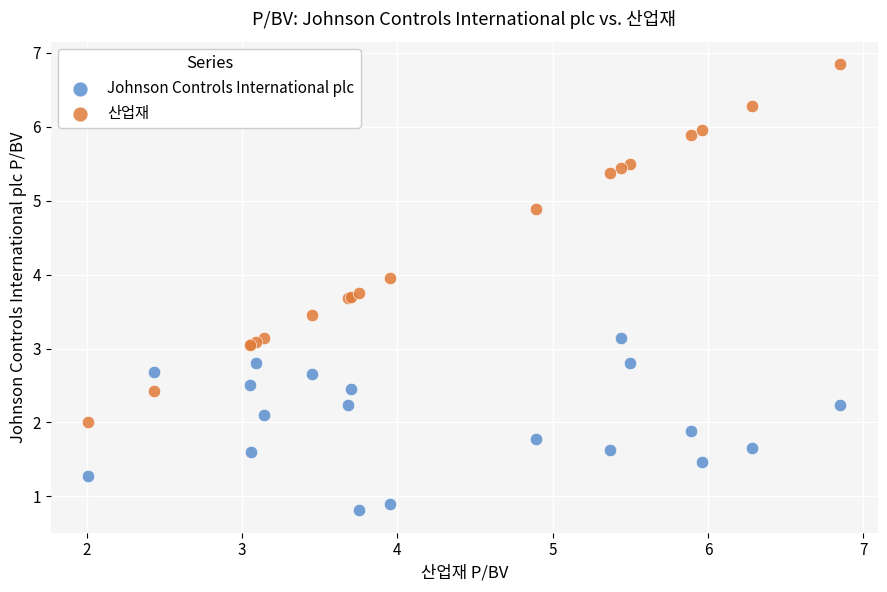

Which series reaches the minimum Y coordinate?

Johnson Controls International plc